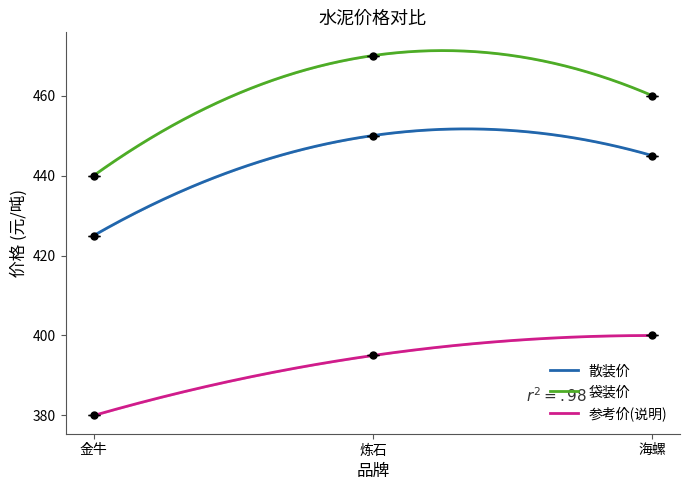

At which label is 袋装价 closest to 455?

海螺